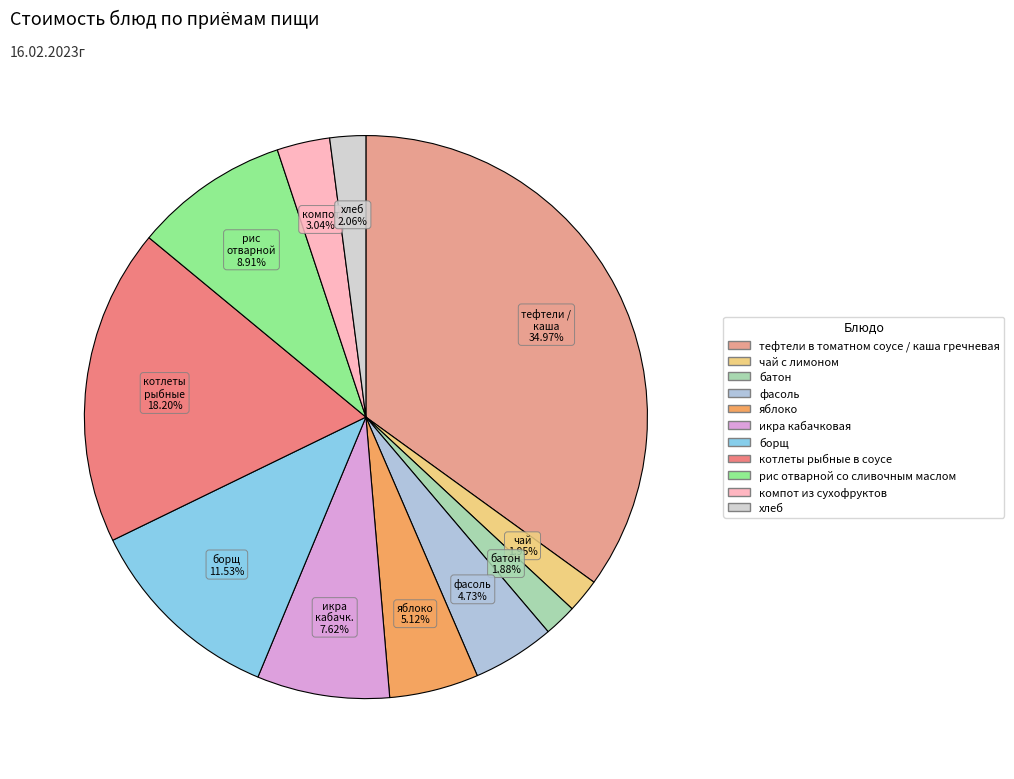

How much of the chart is everything except тефтели в томатном соусе / каша гречневая?

65.0%